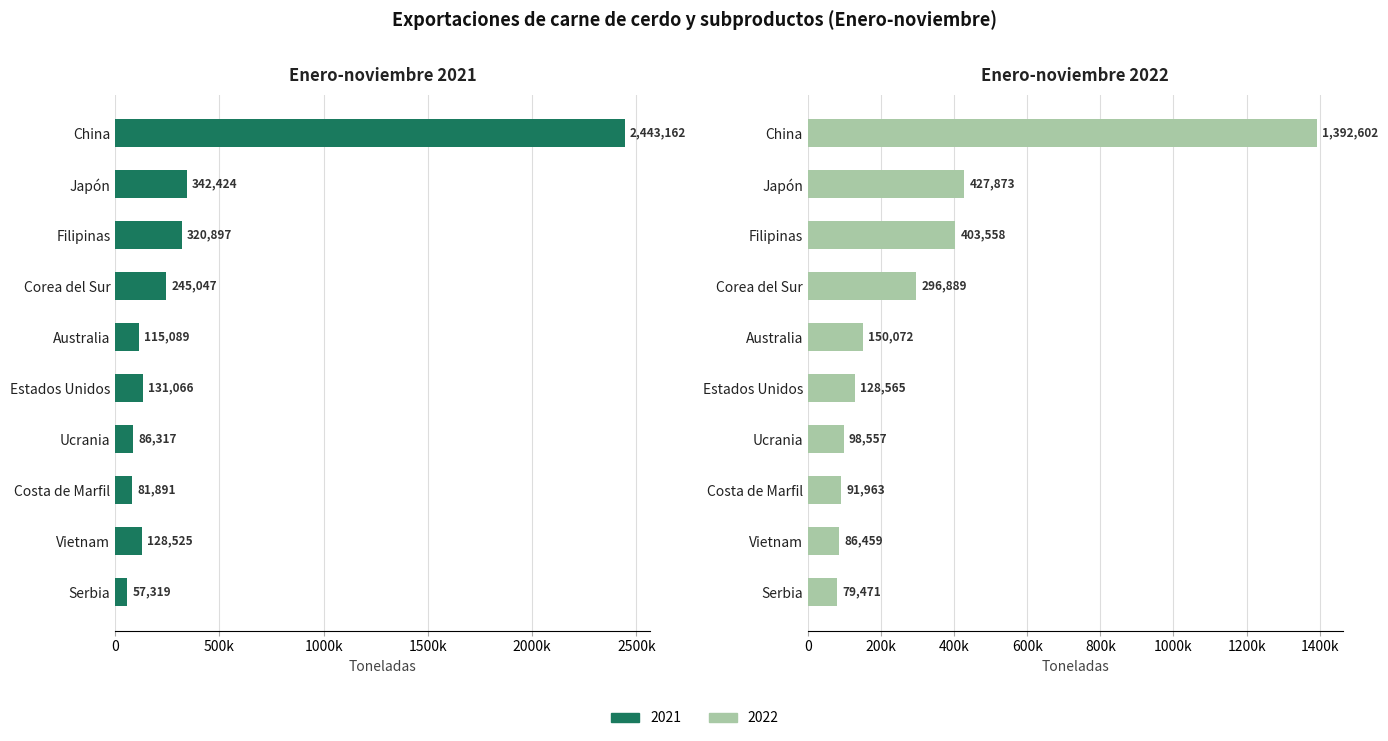

What is the greatest value displayed?

2443162